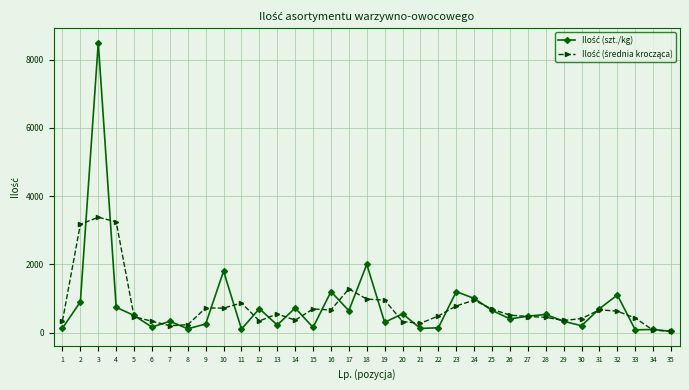

At which category is the sum across all series the highest?

3